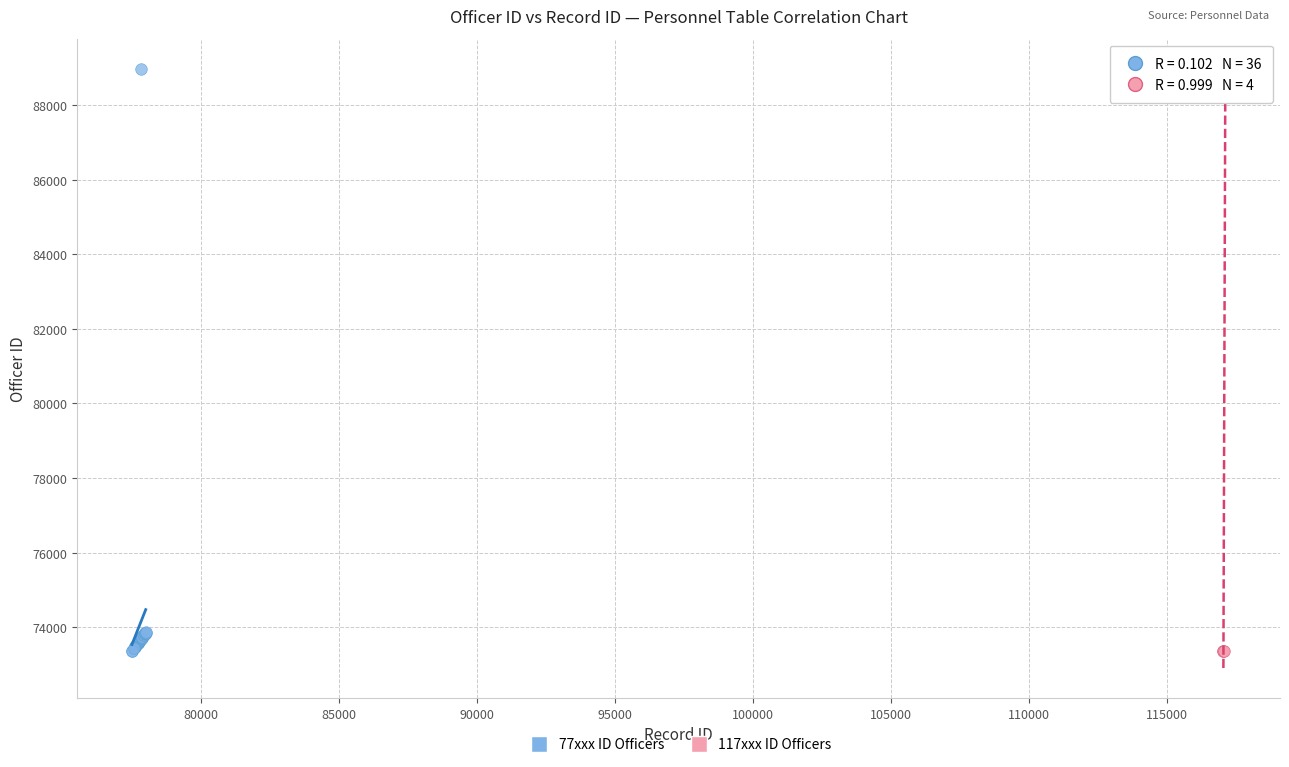

What are all the series names shown in the legend?

77xxx ID Officers, 117xxx ID Officers